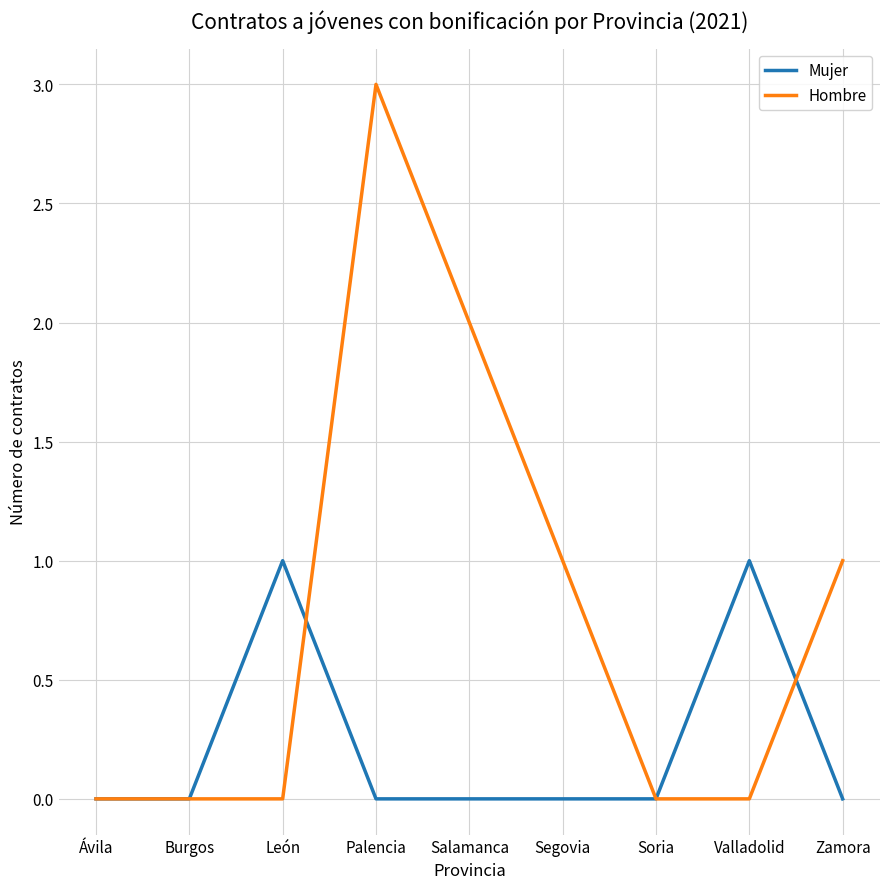

Reading left to right, transcribe all the data shown in this chart.

Mujer: Ávila=0	Burgos=0	León=1	Palencia=0	Salamanca=0	Segovia=0	Soria=0	Valladolid=1	Zamora=0
Hombre: Ávila=0	Burgos=0	León=0	Palencia=3	Salamanca=2	Segovia=1	Soria=0	Valladolid=0	Zamora=1